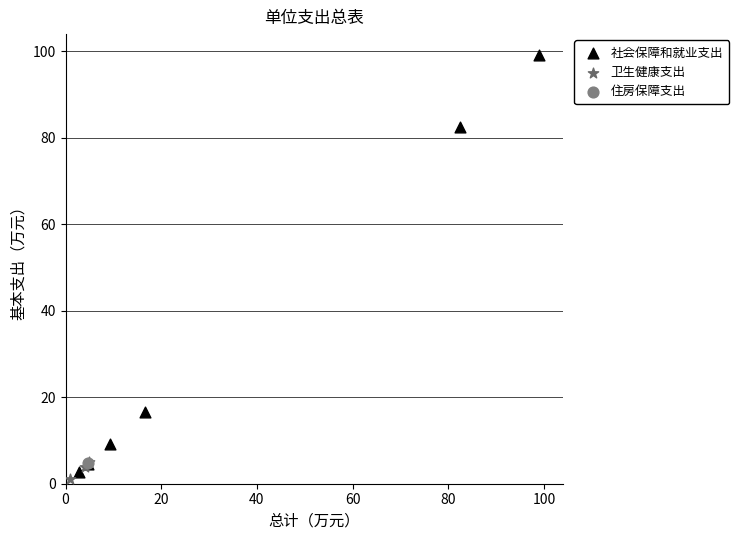

What are all the series names shown in the legend?

社会保障和就业支出, 卫生健康支出, 住房保障支出